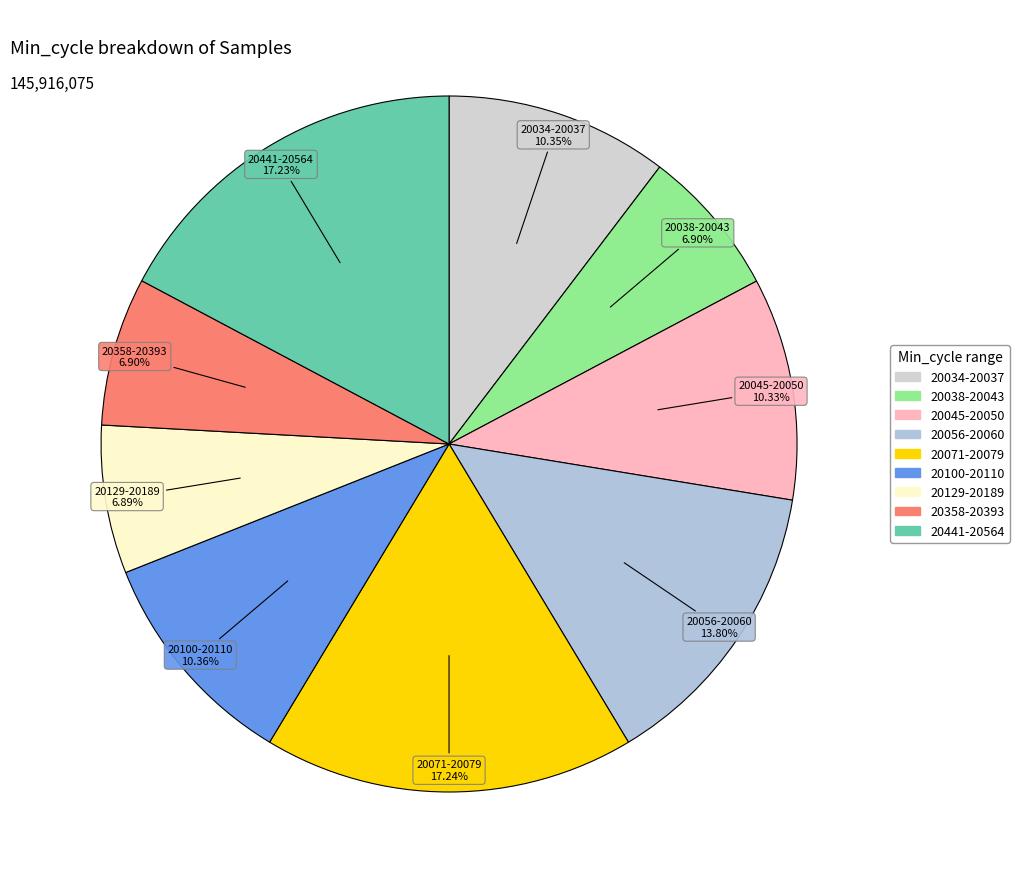

Count the number of slices in the pie.

9